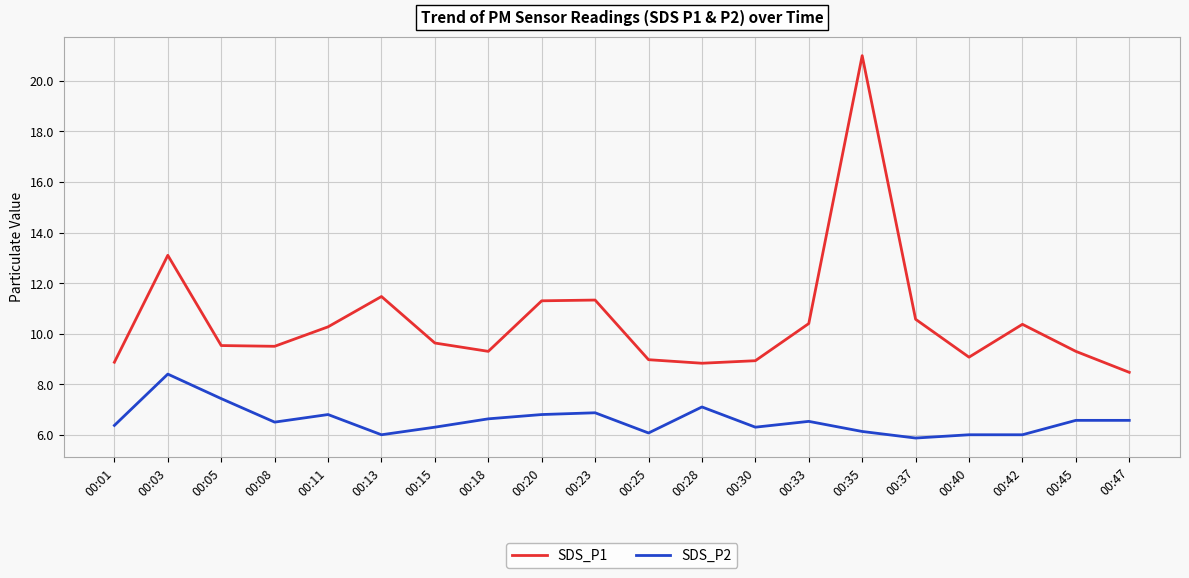

At which category does SDS_P1 reach its first local peak?

00:03